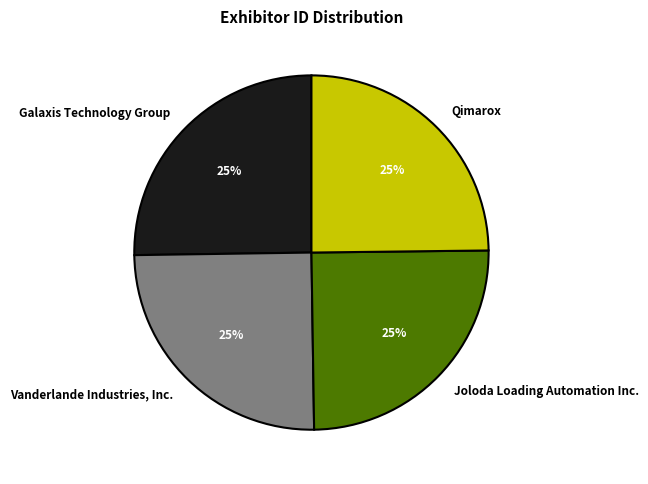

To the nearest percent, what is the average slice percentage?

25%